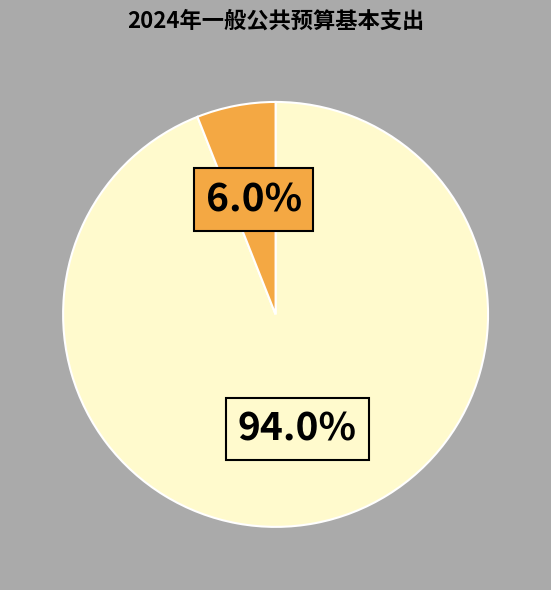

Is there a majority slice in this chart?

Yes